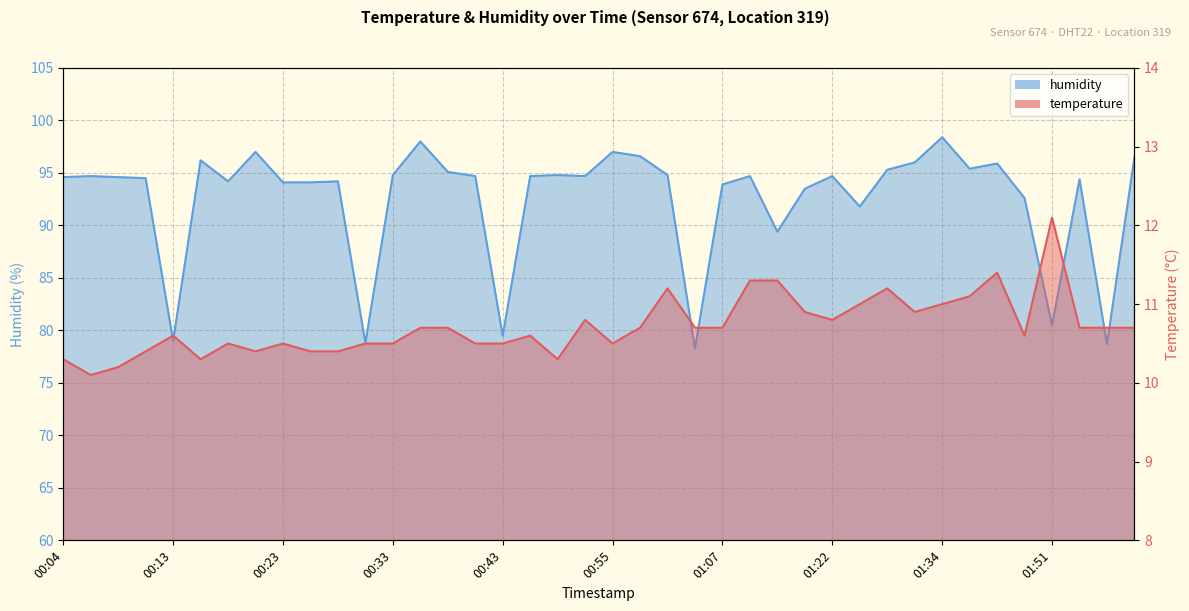

Read the temperature value at 00:08.

10.2